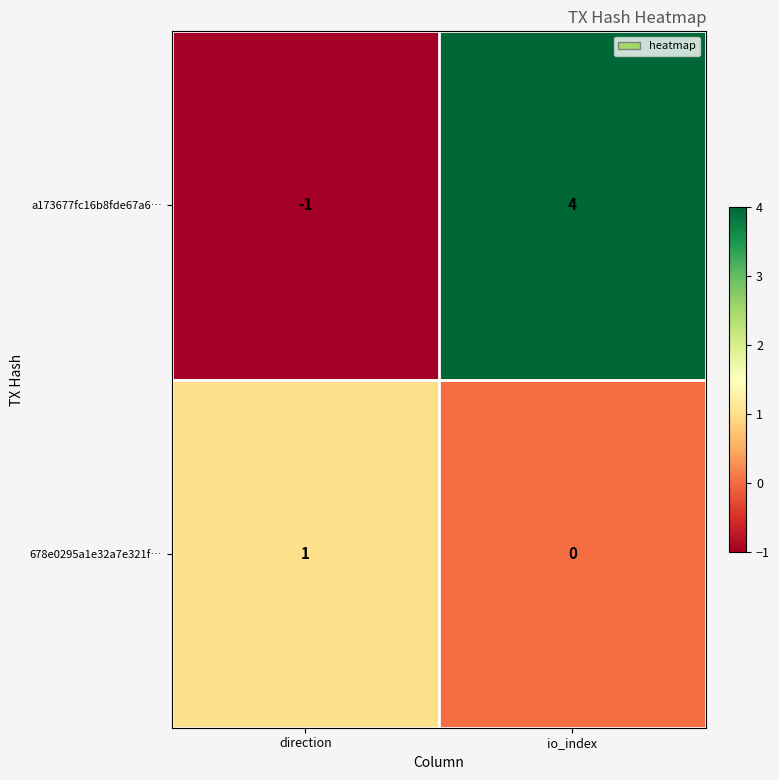

What is the sum of the a173677fc16b8fde67a6… values at direction and io_index?

3